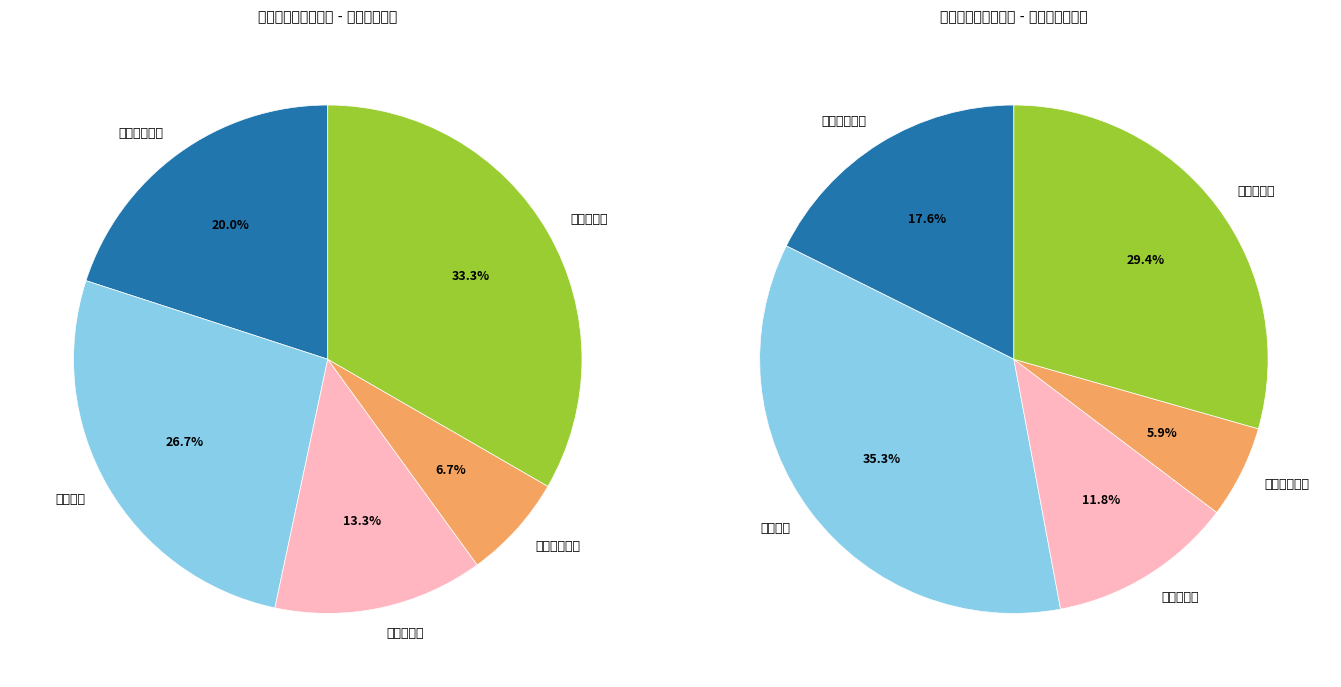

To the nearest percent, what is the average slice percentage?

20%